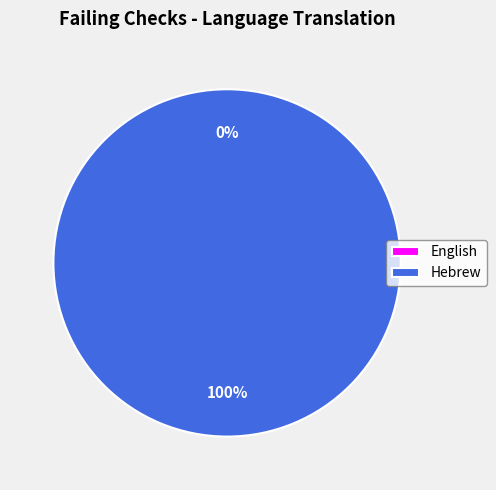

Rank the categories by value from highest to lowest.

Hebrew, English